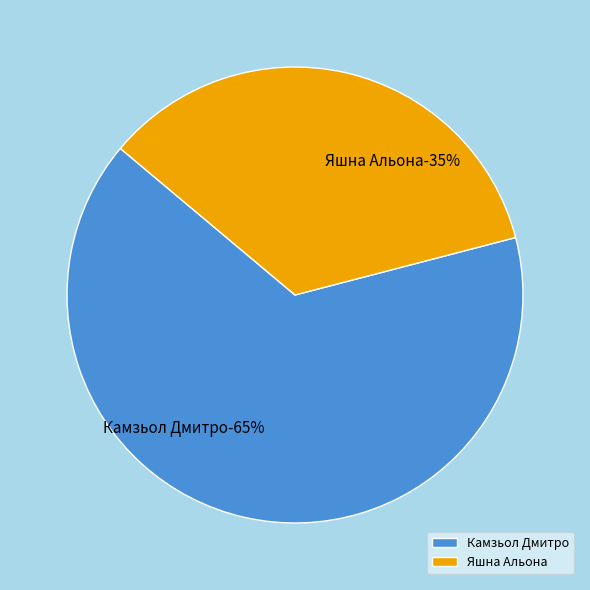

Is it true that Яшна Альона is 20% of the pie?

False